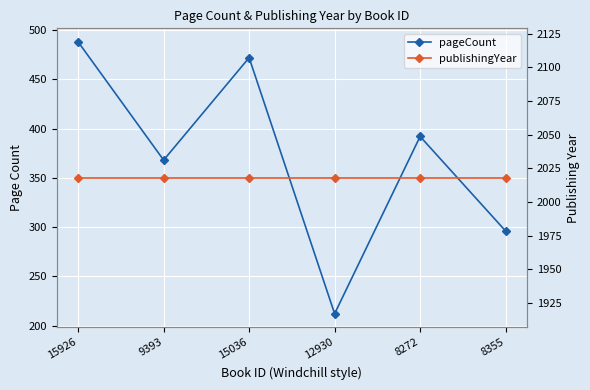

What is the greatest value displayed?

2018